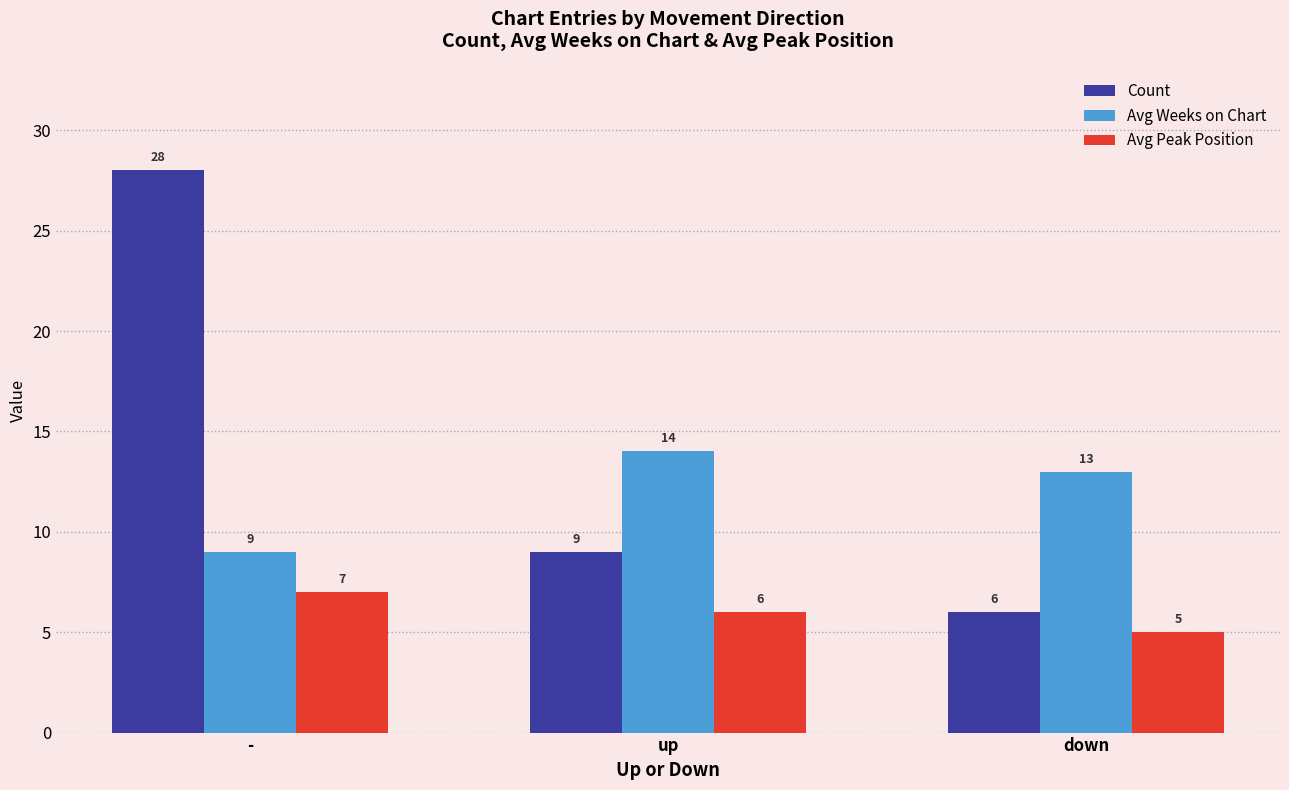

Which category has the lowest value in the Count series?

down